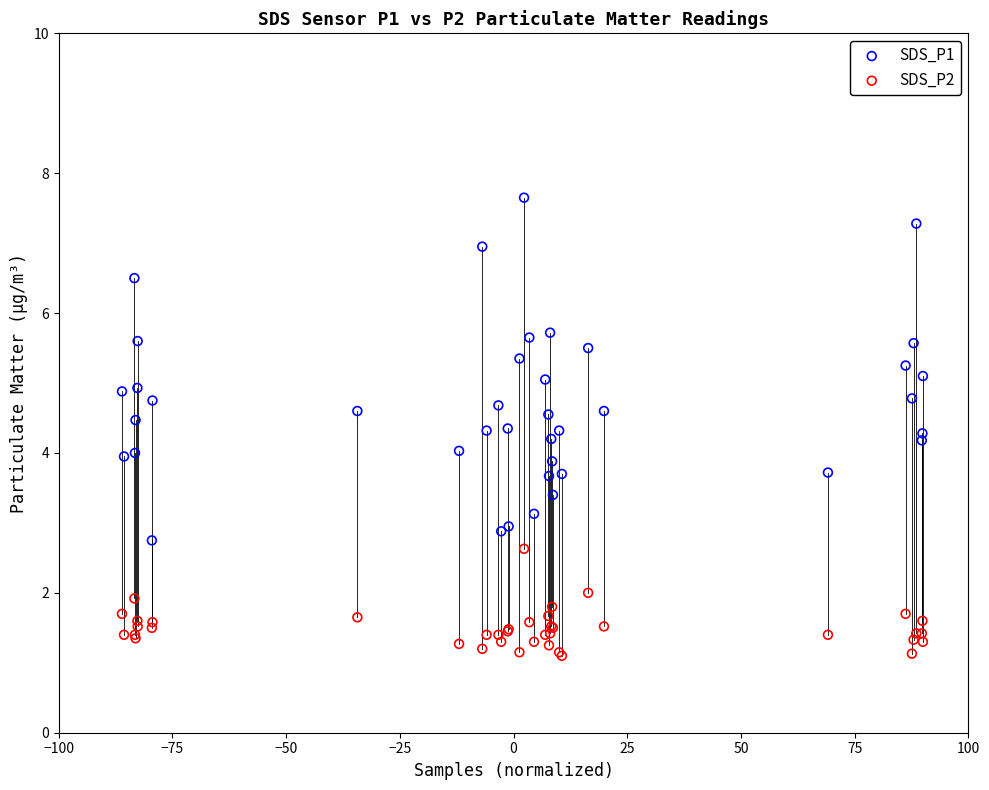

What is the X range (max minus min) for the scatter plot?

176.1